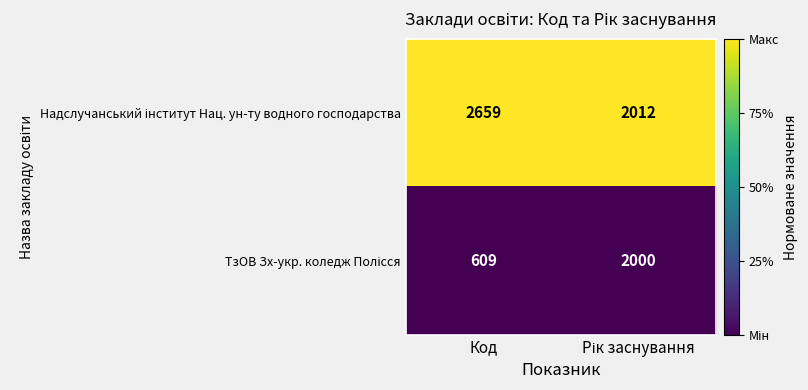

Which category has the lowest value across all series?

Код